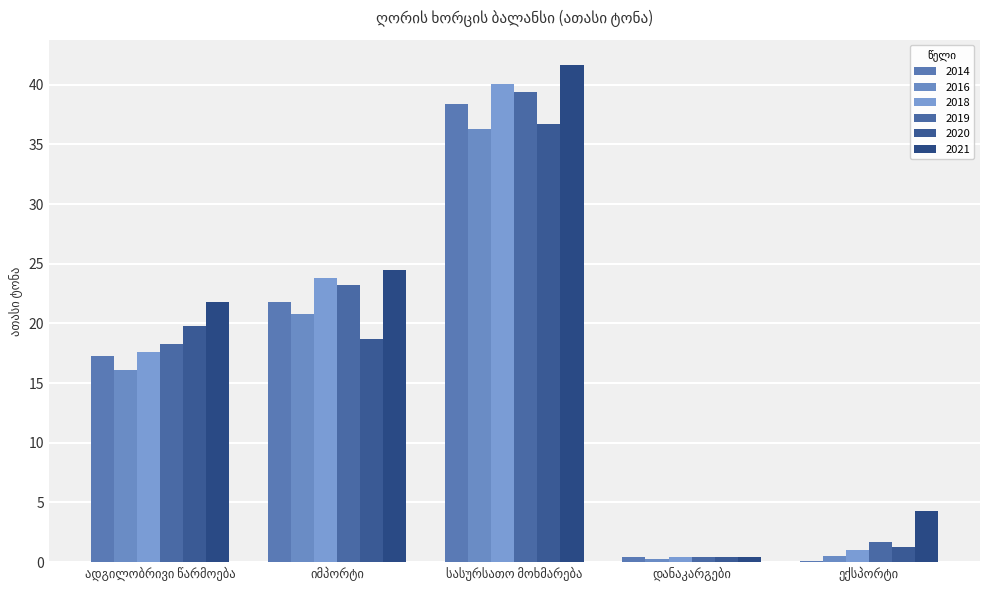

Reading right to left, list all the values displayed in this chart.

2014: ექსპორტი=0.1	დანაკარგები=0.4	სასურსათო მოხმარება=38.4	იმპორტი=21.8	ადგილობრივი წარმოება=17.3
2016: ექსპორტი=0.5	დანაკარგები=0.3	სასურსათო მოხმარება=36.3	იმპორტი=20.8	ადგილობრივი წარმოება=16.1
2018: ექსპორტი=1.0	დანაკარგები=0.4	სასურსათო მოხმარება=40.1	იმპორტი=23.8	ადგილობრივი წარმოება=17.6
2019: ექსპორტი=1.7	დანაკარგები=0.4	სასურსათო მოხმარება=39.4	იმპორტი=23.2	ადგილობრივი წარმოება=18.3
2020: ექსპორტი=1.3	დანაკარგები=0.4	სასურსათო მოხმარება=36.7	იმპორტი=18.7	ადგილობრივი წარმოება=19.8
2021: ექსპორტი=4.3	დანაკარგები=0.4	სასურსათო მოხმარება=41.7	იმპორტი=24.5	ადგილობრივი წარმოება=21.8